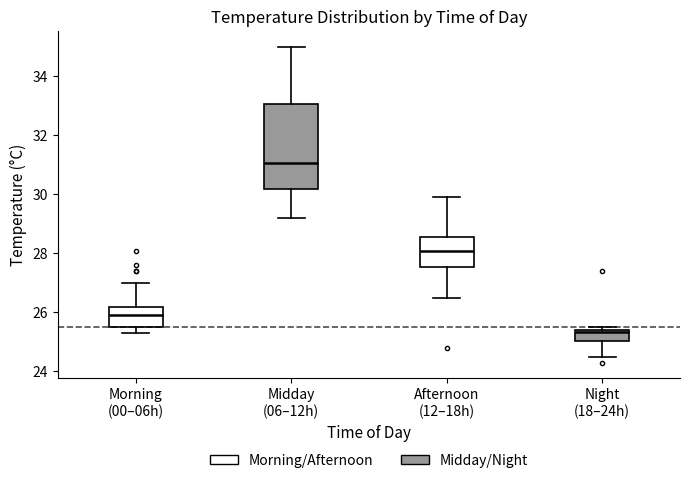

Reading left to right, transcribe this box plot: for each box, give where its median line is, the range the box spans, and where its two whiskers end, as read against the y-axis. The values are not printed on the chart, so give them approximately, as read against the axis.

Morning (00–06h): median 26.0, box 25.6 to 26.2, whiskers 25.4 to 27.0
Midday (06–12h): median 31.0, box 30.2 to 33.0, whiskers 29.2 to 35.0
Afternoon (12–18h): median 28.2, box 27.6 to 28.6, whiskers 26.6 to 30.0
Night (18–24h): median 25.4, box 25.0 to 25.4, whiskers 24.6 to 25.6